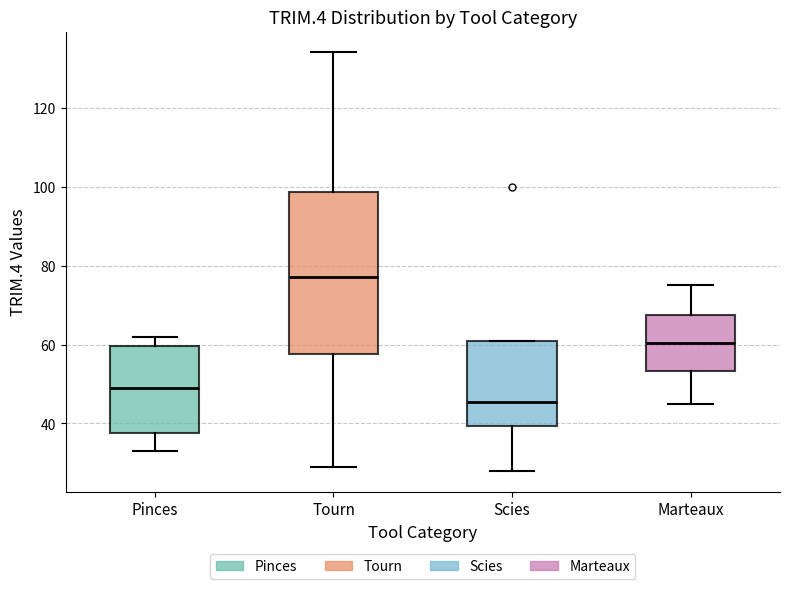

Where does the lower whisker of the box for Tourn end on the y-axis? The values are not printed on the chart, so give them approximately, as read against the axis.

30